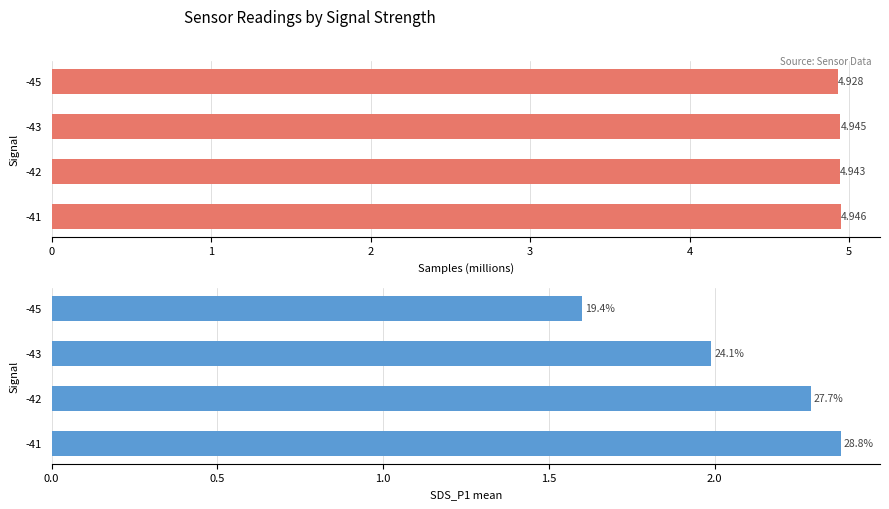

Count the number of data series in this chart.

2